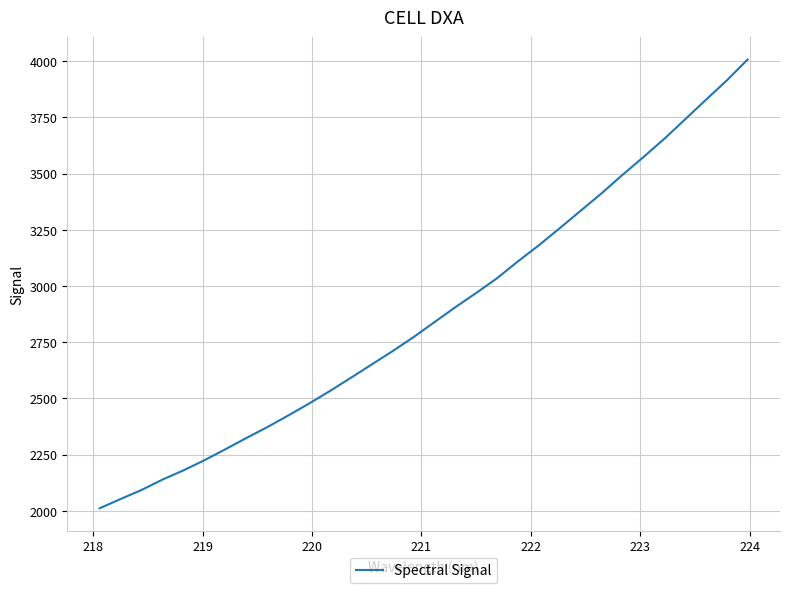

Does the chart display data point markers on the line(s)?

No